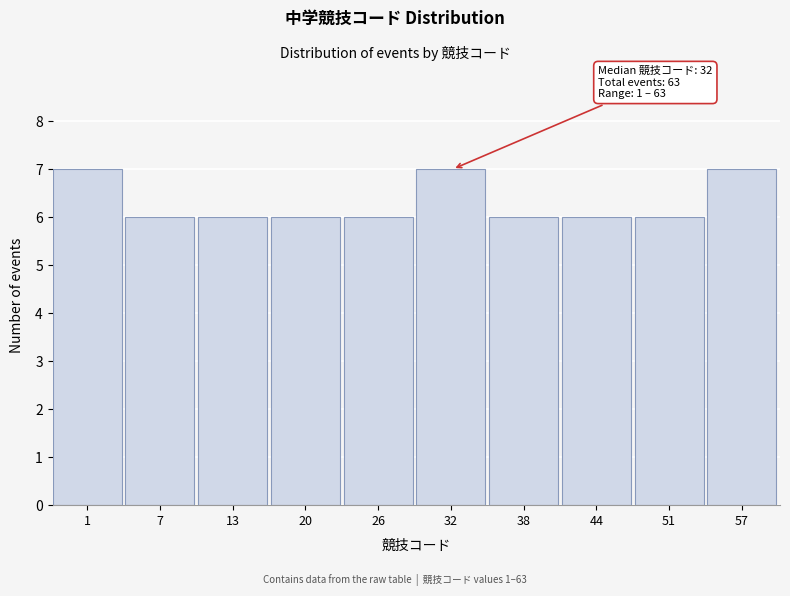

Reading right to left, what are all the values shown in this chart?

7	6	6	6	7	6	6	6	6	7